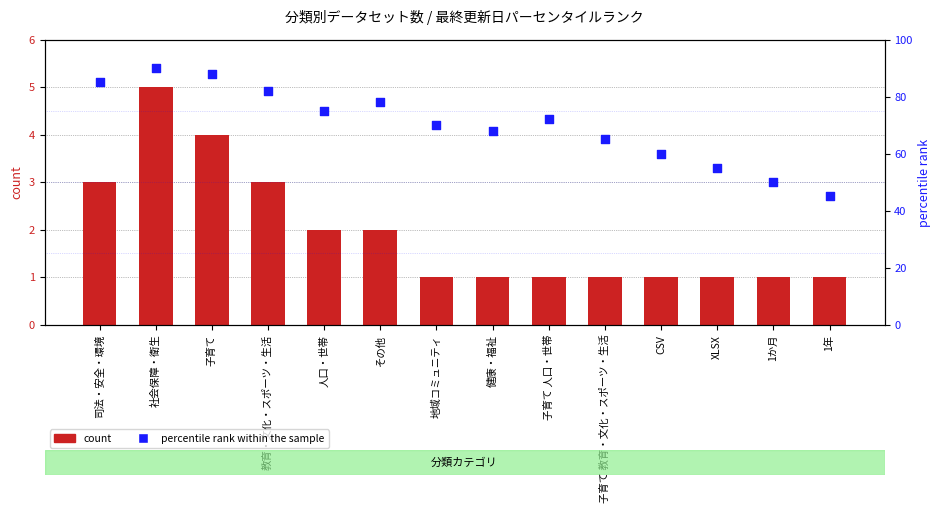

What is the total value across all series at 司法・安全・環境?

88